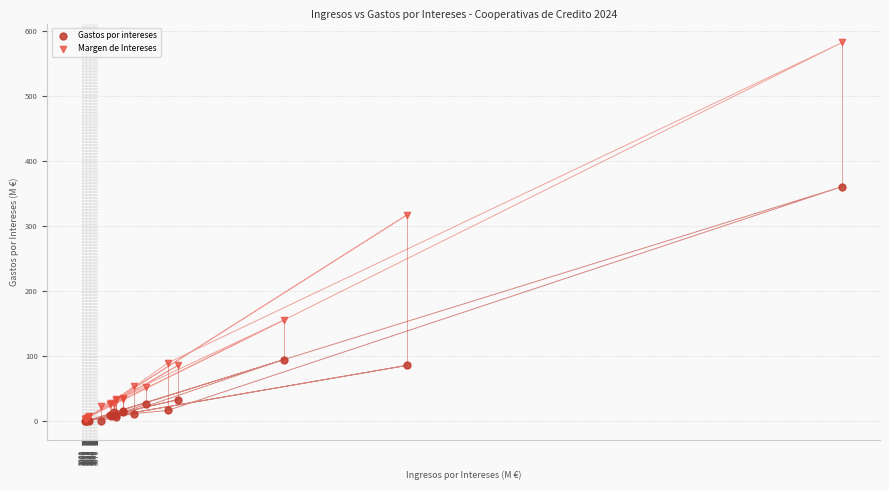

In the Margen de Intereses series, what Y value is closest to 292?

316.8